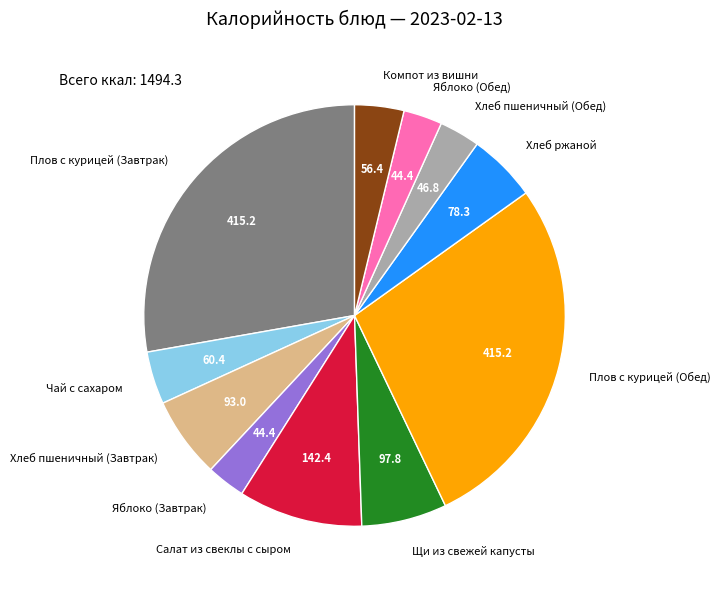

Combined, do Компот из вишни and Щи из свежей капусты account for over 50%?

No